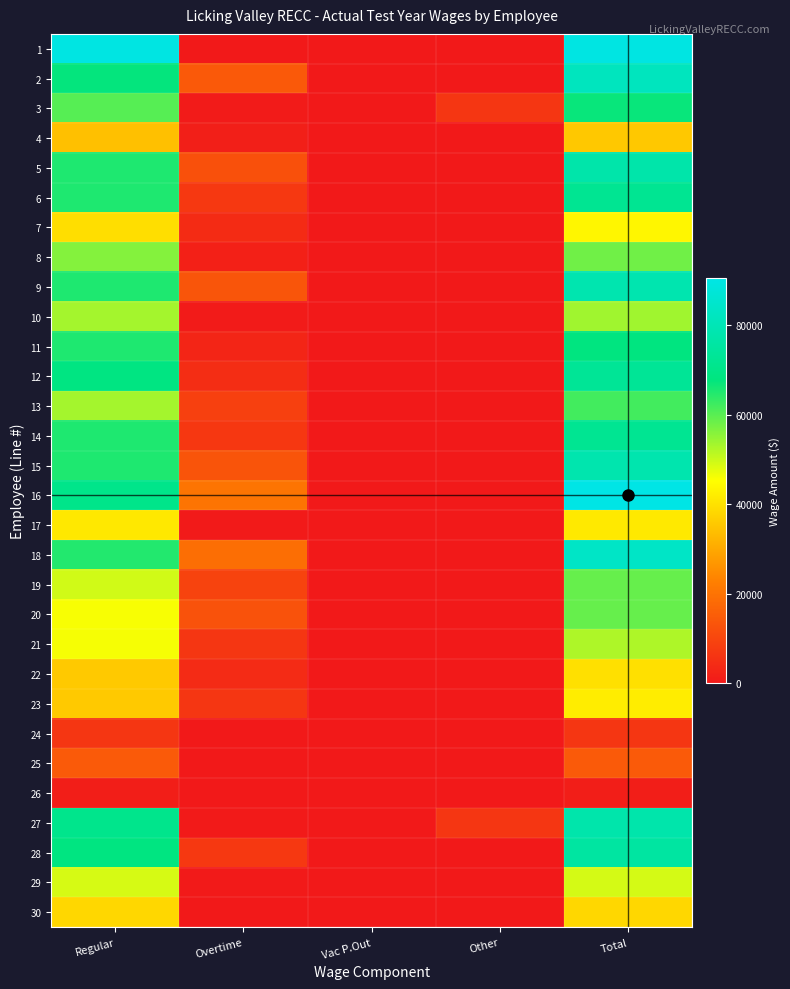

List the series in order of their peak value, lowest first.

26, 24, 25, 4, 30, 22, 17, 23, 7, 29, 21, 10, 8, 20, 19, 13, 3, 11, 14, 6, 12, 28, 5, 27, 15, 9, 2, 18, 1, 16